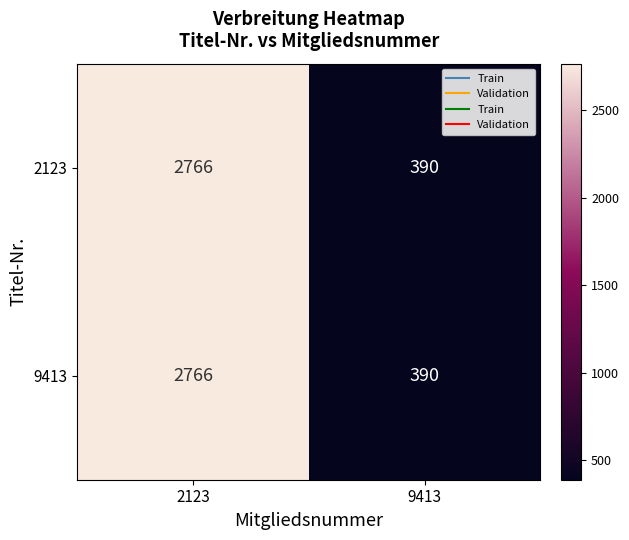

Is it true that 9413 equals 133 at 9413?

False